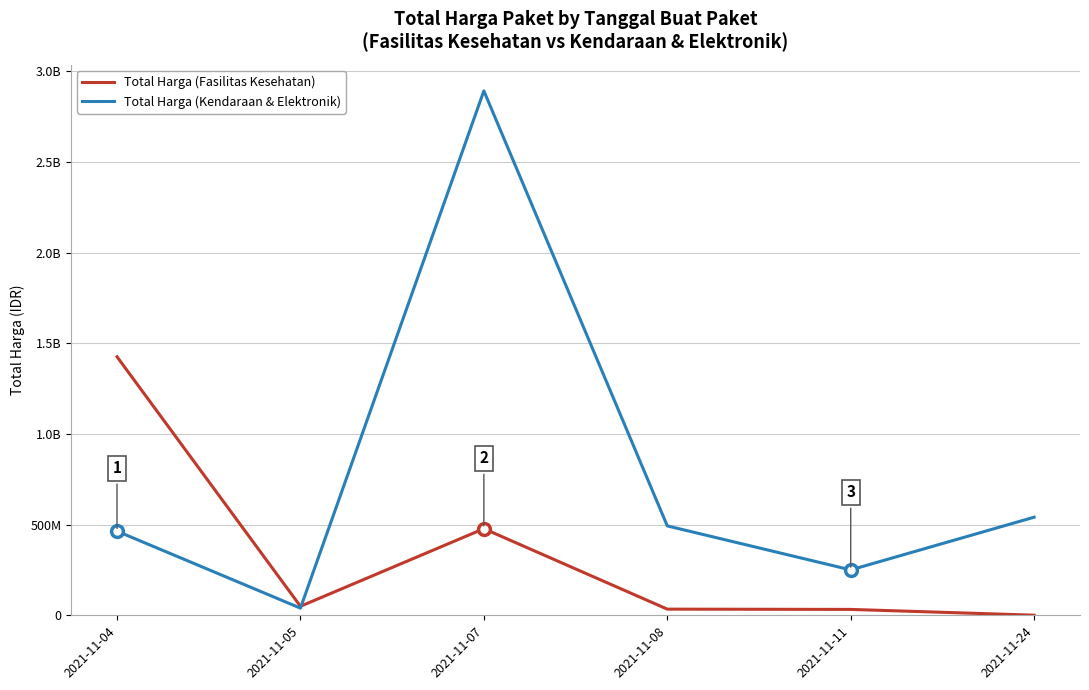

What are all the series names shown in the legend?

Total Harga (Fasilitas Kesehatan), Total Harga (Kendaraan & Elektronik)